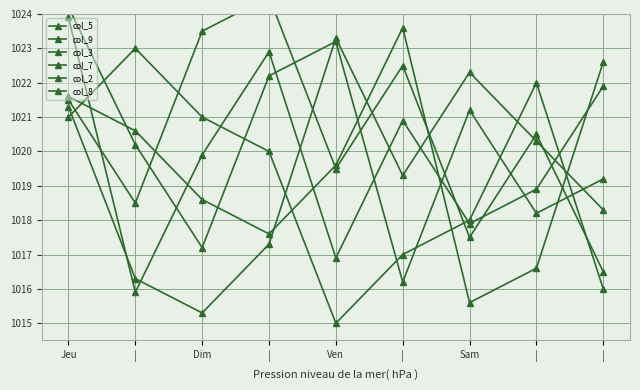

What is the approximate value of col_5 at Ven?

1015.0